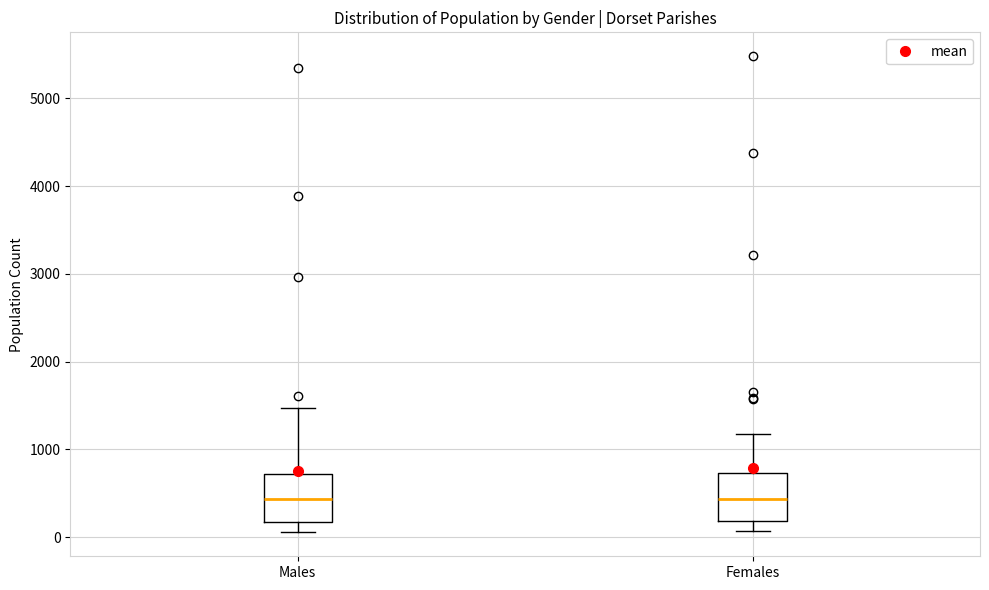

Reading left to right, transcribe this box plot: for each box, give where its median line is, the range the box spans, and where its two whiskers end, as read against the y-axis. The values are not printed on the chart, so give them approximately, as read against the axis.

Males: median 400, box 200 to 700, whiskers 100 to 1500
Females: median 400, box 200 to 700, whiskers 100 to 1200